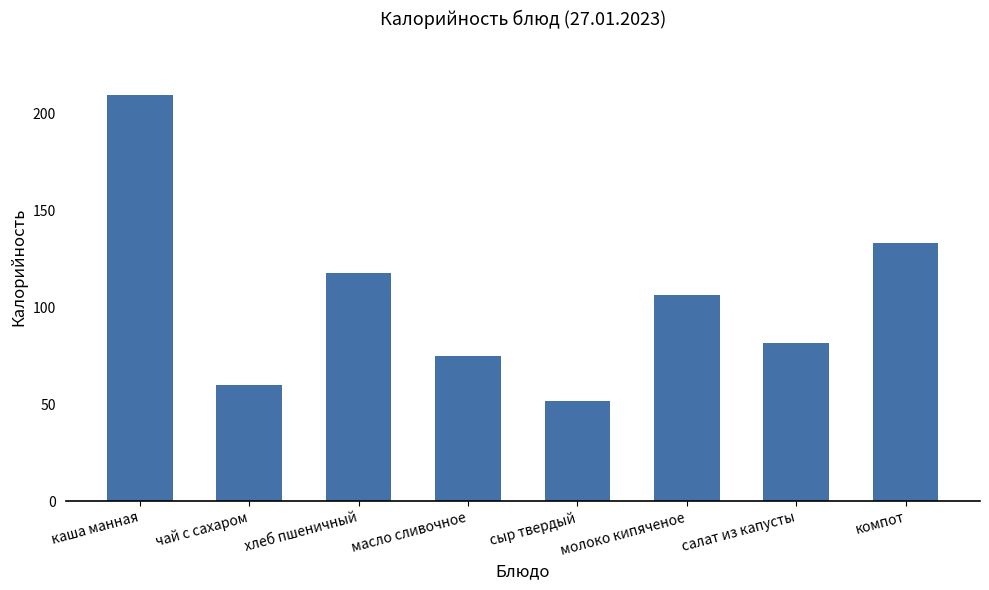

What is the value of the 3rd bar from the left?

117.5